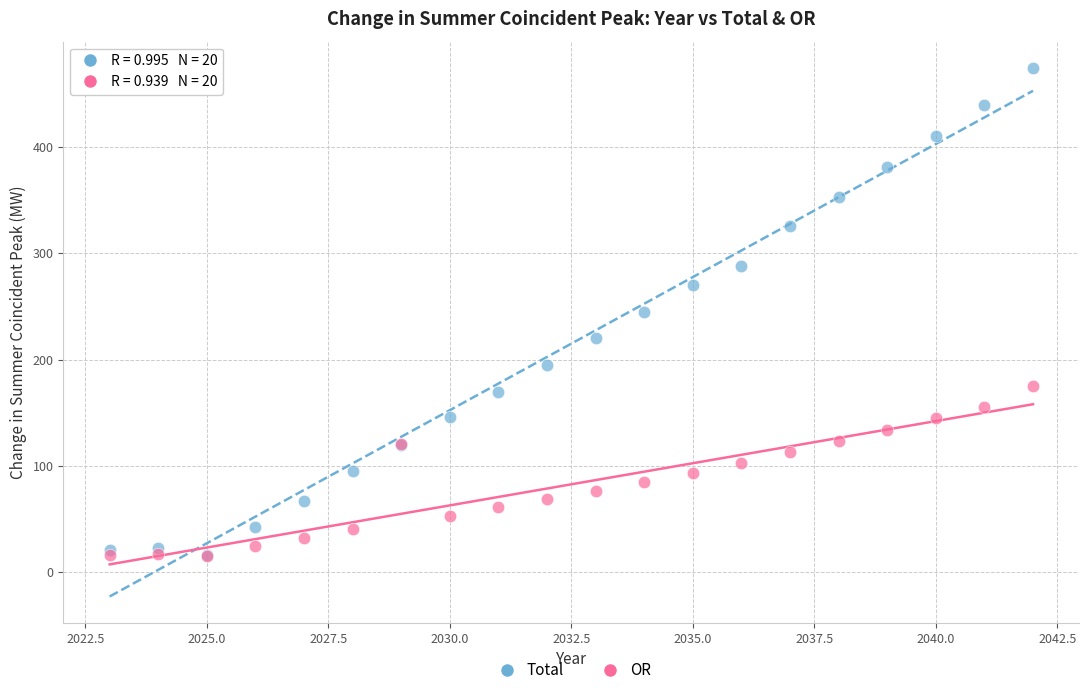

What are all the series names shown in the legend?

Total, OR